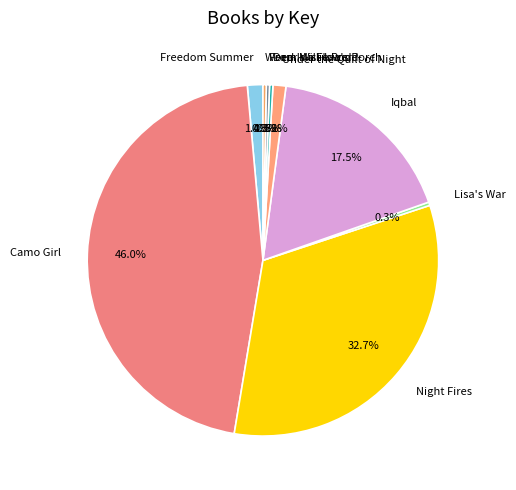

To the nearest percent, what percentage of the pie is Night Fires?

33%